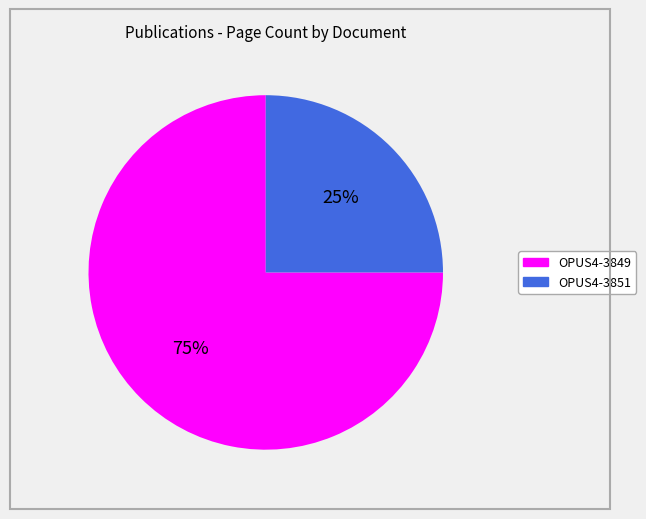

To the nearest percent, what is the average slice percentage?

50%